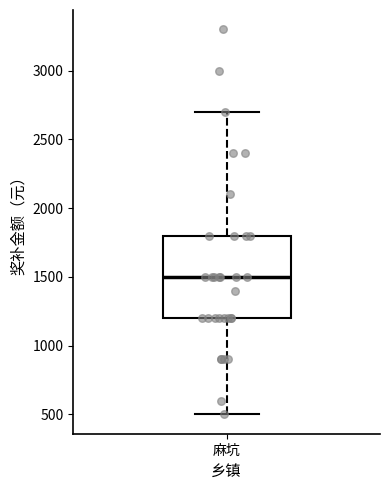

Read this box plot against the y-axis: the position of the median line, the range covered by the box, and the ends of both whiskers. The values are not printed on the chart, so give them approximately, as read against the axis.

median 1500, box 1200 to 1800, whiskers 500 to 2700